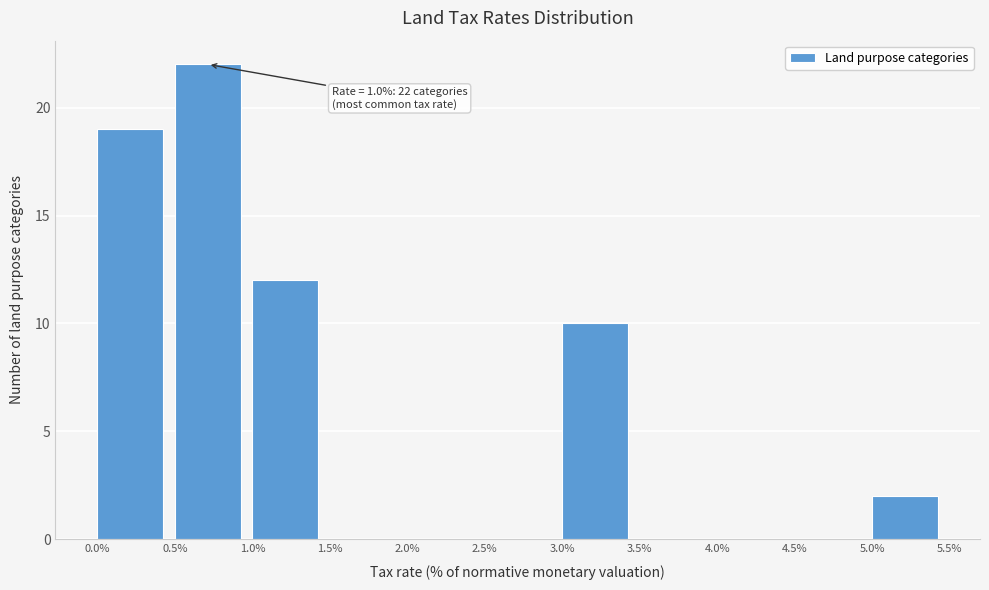

Over which range of the x-axis is the bar tallest?

0.5% to 1.0%